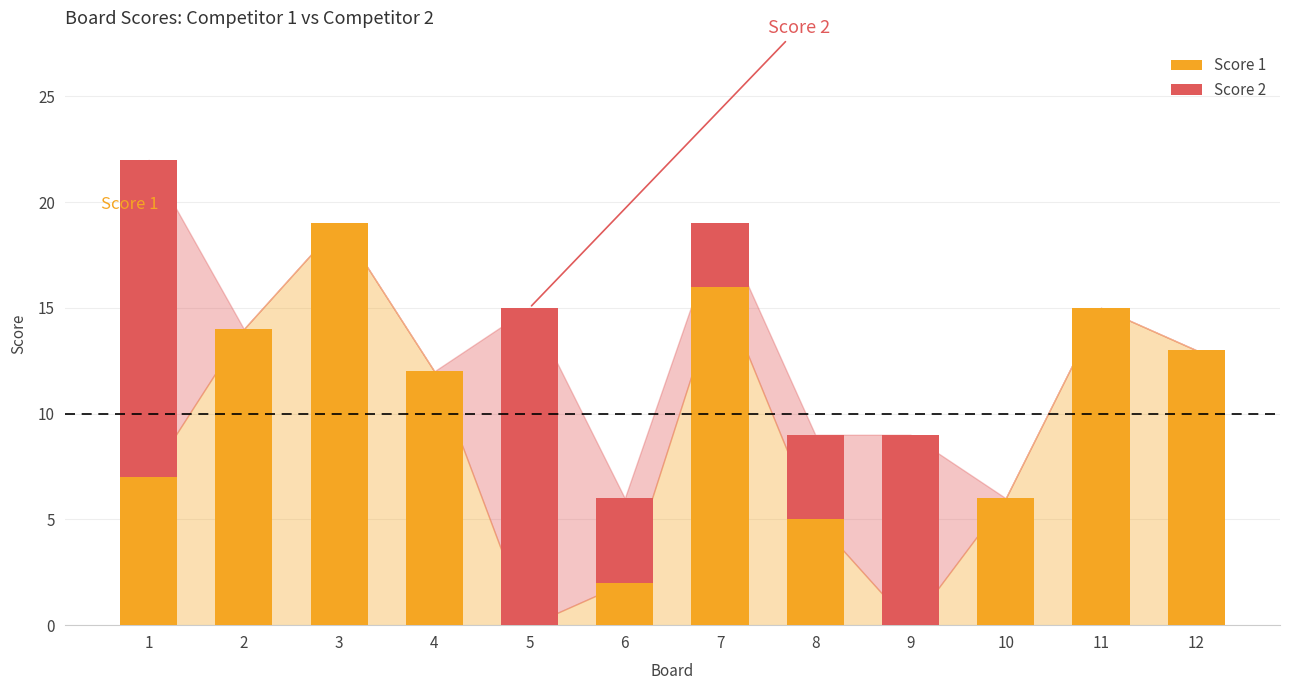

At which category is the sum across all series the highest?

1